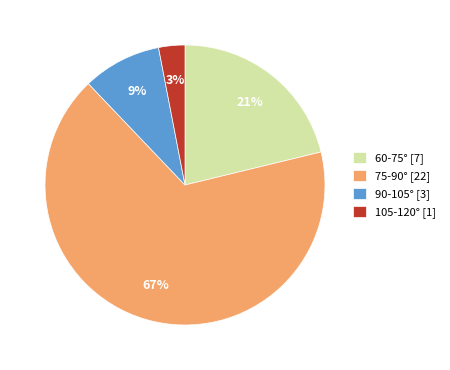

Which has a higher value, 105-120° [1] or 75-90° [22]?

75-90° [22]